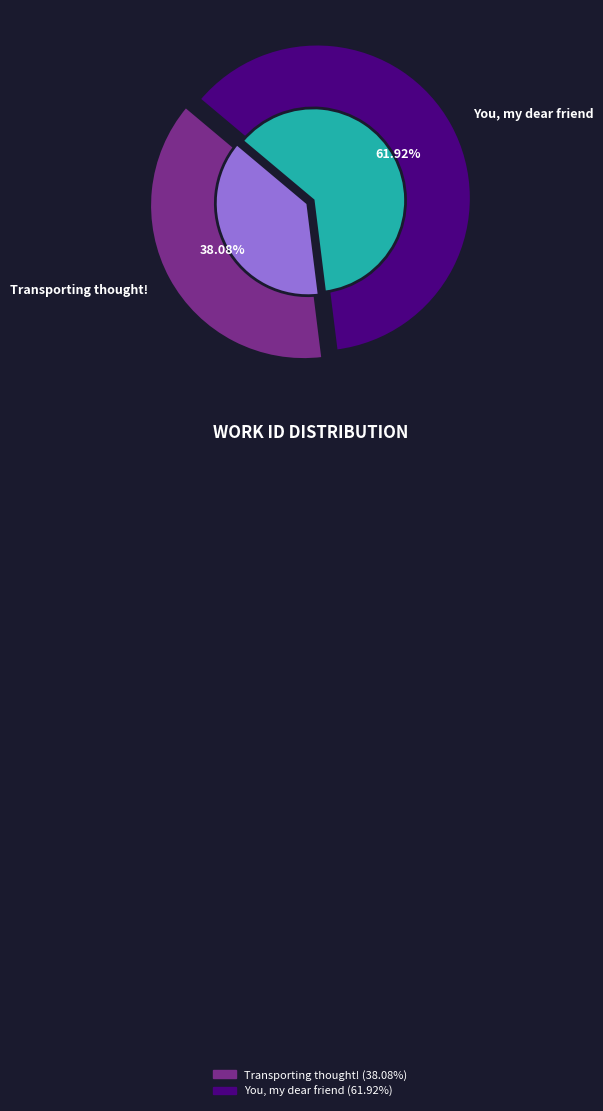

To the nearest percent, what portion does You, my dear friend represent?

62%